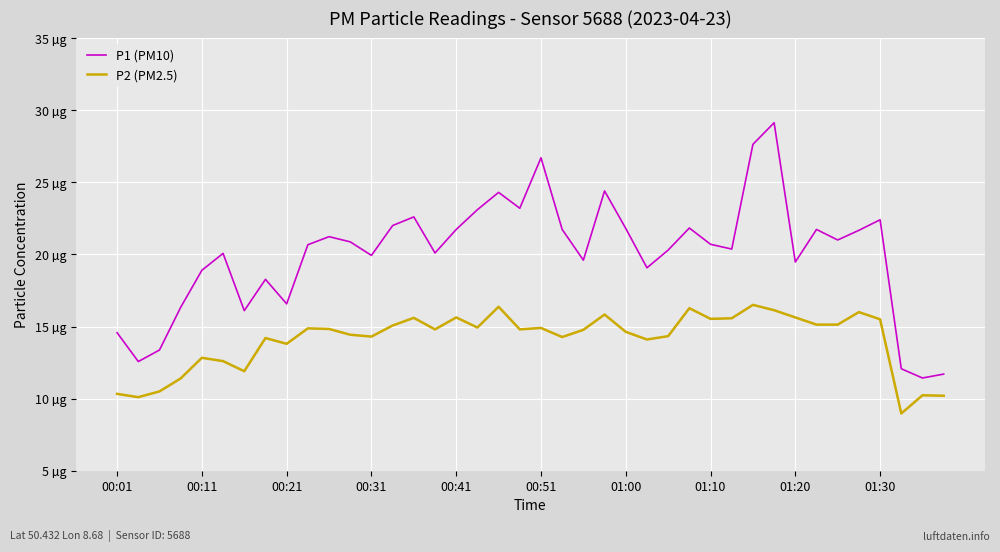

True or false: P1 (PM10) and P2 (PM2.5) cross at least once.

False